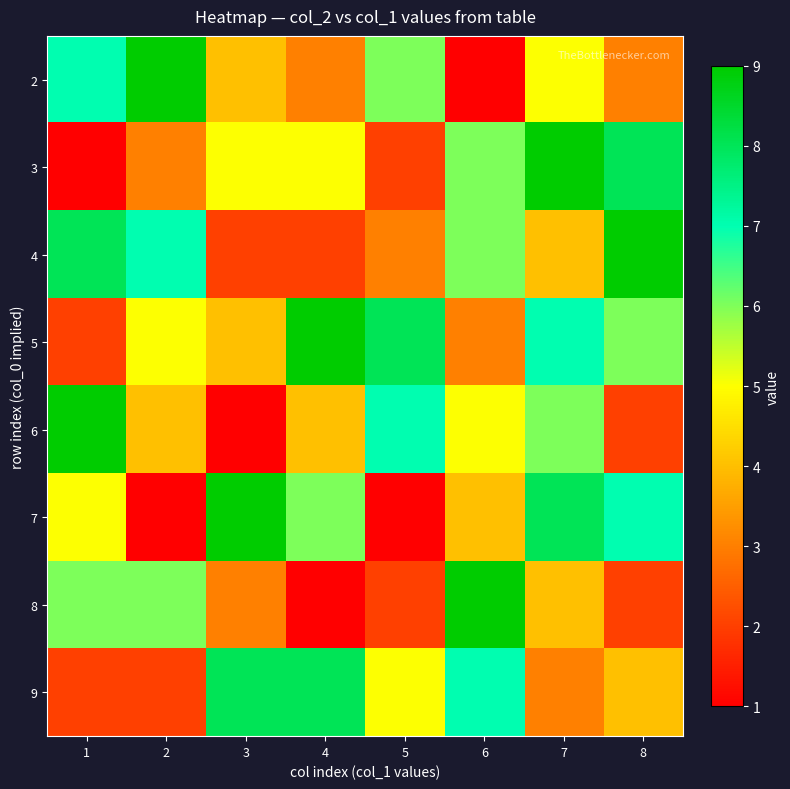

Reading right to left, list all the values displayed in this chart.

2: 8=3	7=5	6=1	5=6	4=3	3=4	2=9	1=7
3: 8=8	7=9	6=6	5=2	4=5	3=5	2=3	1=1
4: 8=9	7=4	6=6	5=3	4=2	3=2	2=7	1=8
5: 8=6	7=7	6=3	5=8	4=9	3=4	2=5	1=2
6: 8=2	7=6	6=5	5=7	4=4	3=1	2=4	1=9
7: 8=7	7=8	6=4	5=1	4=6	3=9	2=1	1=5
8: 8=2	7=4	6=9	5=2	4=1	3=3	2=6	1=6
9: 8=4	7=3	6=7	5=5	4=8	3=8	2=2	1=2